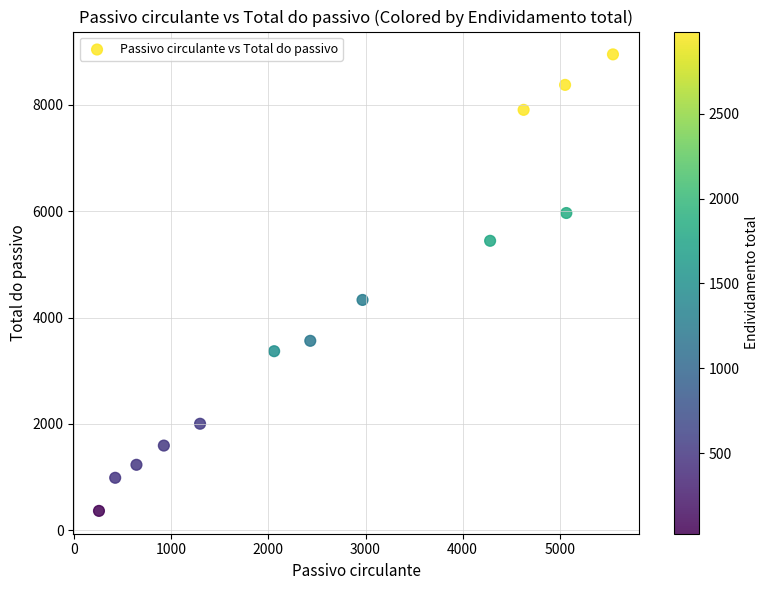

What is the range of X values (max minus min)?

5293